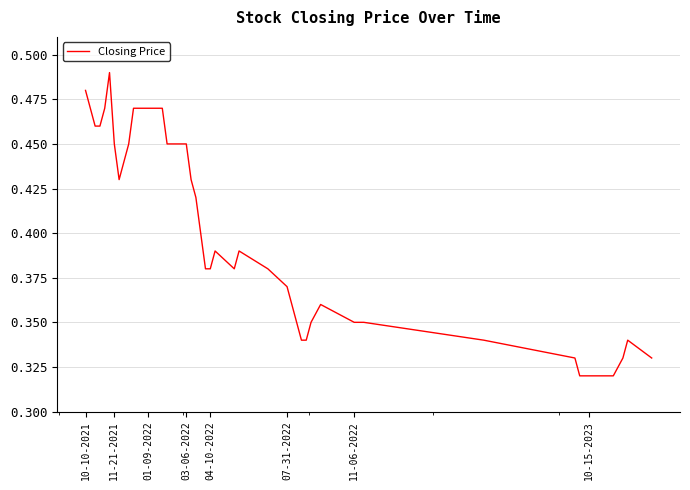

What is the value of the 35th point from the left?

0.3